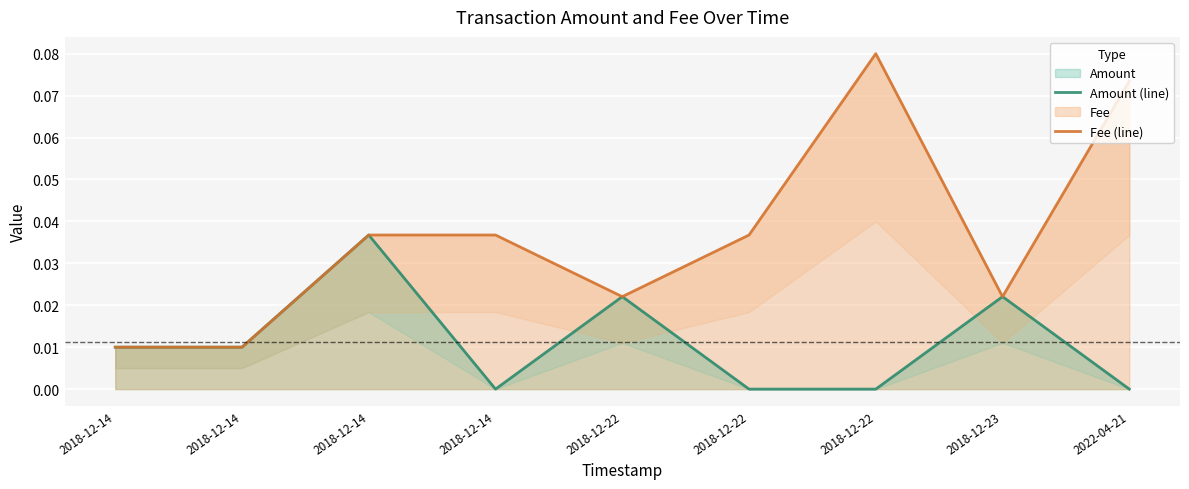

Rank the categories by Amount (line) value from lowest to highest.

2018-12-14, 2018-12-22, 2018-12-22, 2022-04-21, 2018-12-14, 2018-12-14, 2018-12-22, 2018-12-23, 2018-12-14